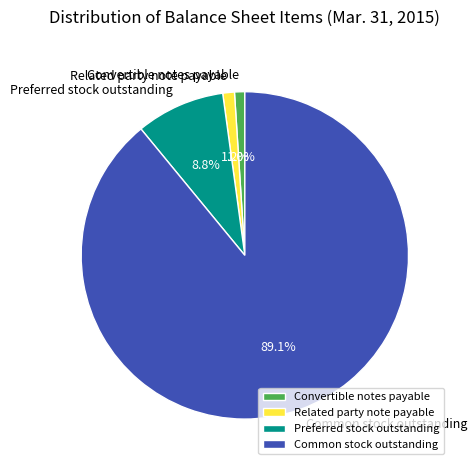

What percentage is the Related party note payable slice, to the nearest percent?

1%